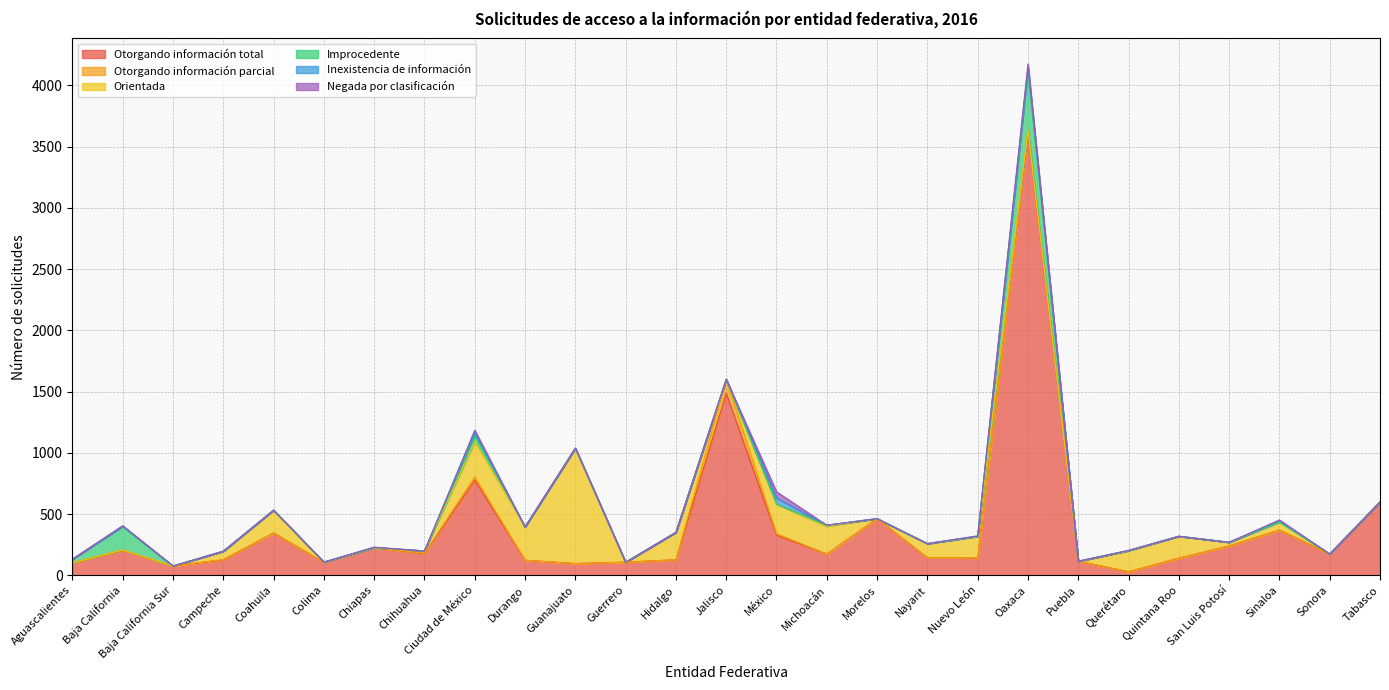

What is the difference between the second highest and minimum values in the Otorgando información parcial series?

26